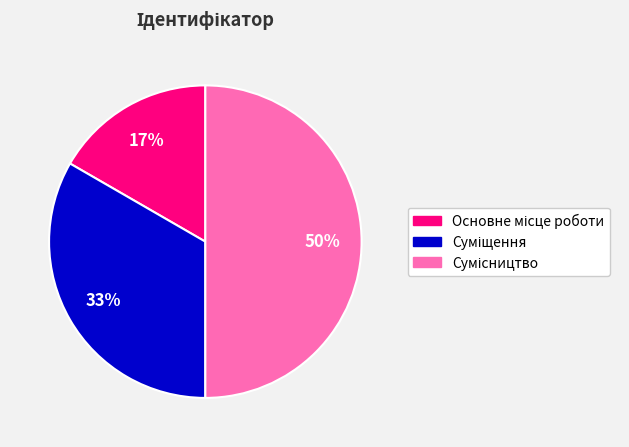

To the nearest percent, what is the average slice percentage?

33%